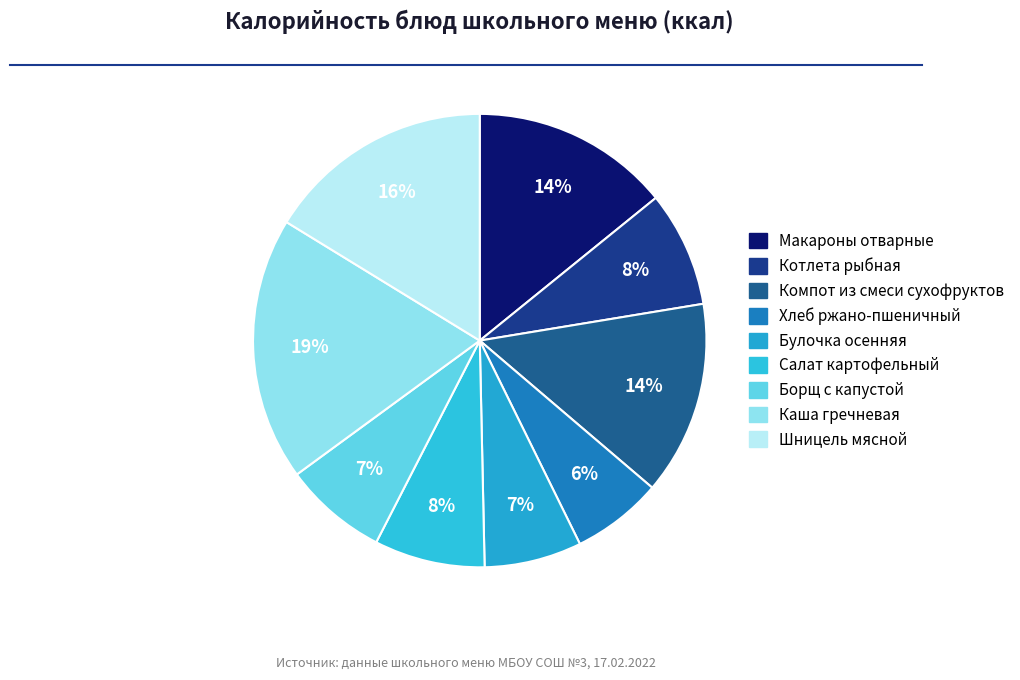

True or false: Шницель мясной accounts for 10% of the total.

False